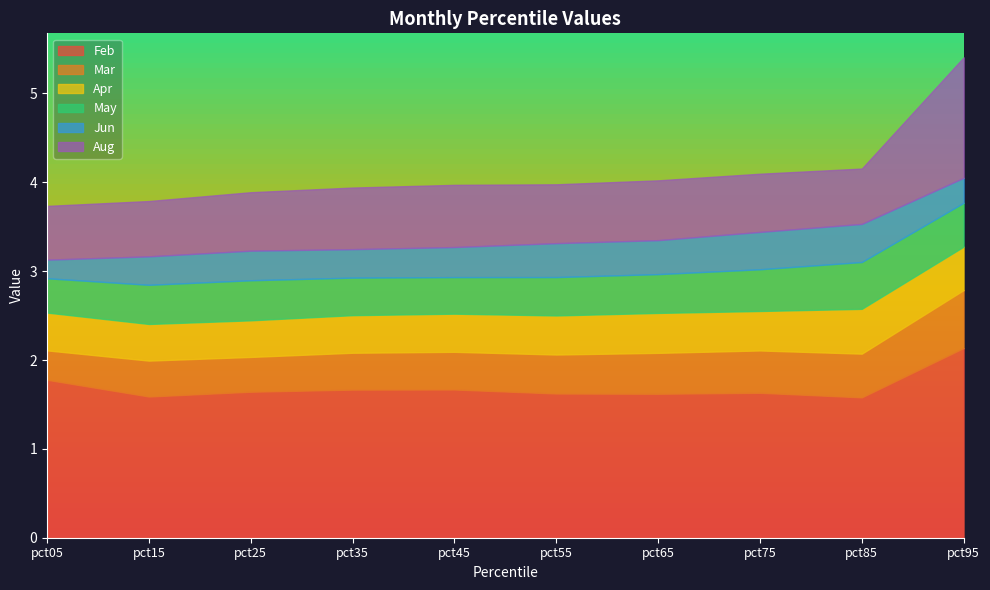

Rank the series at pct85 from highest to lowest value.

Feb, Aug, May, Apr, Mar, Jun